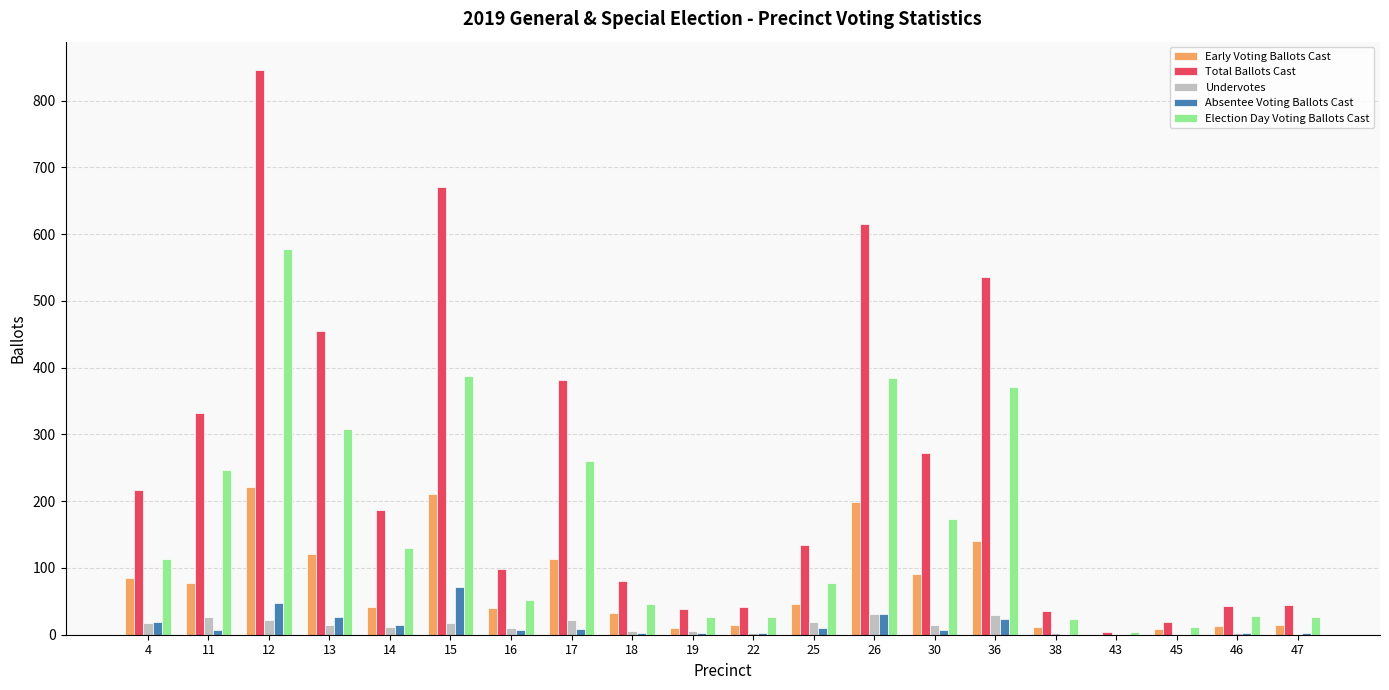

At which category is the sum across all series the highest?

12